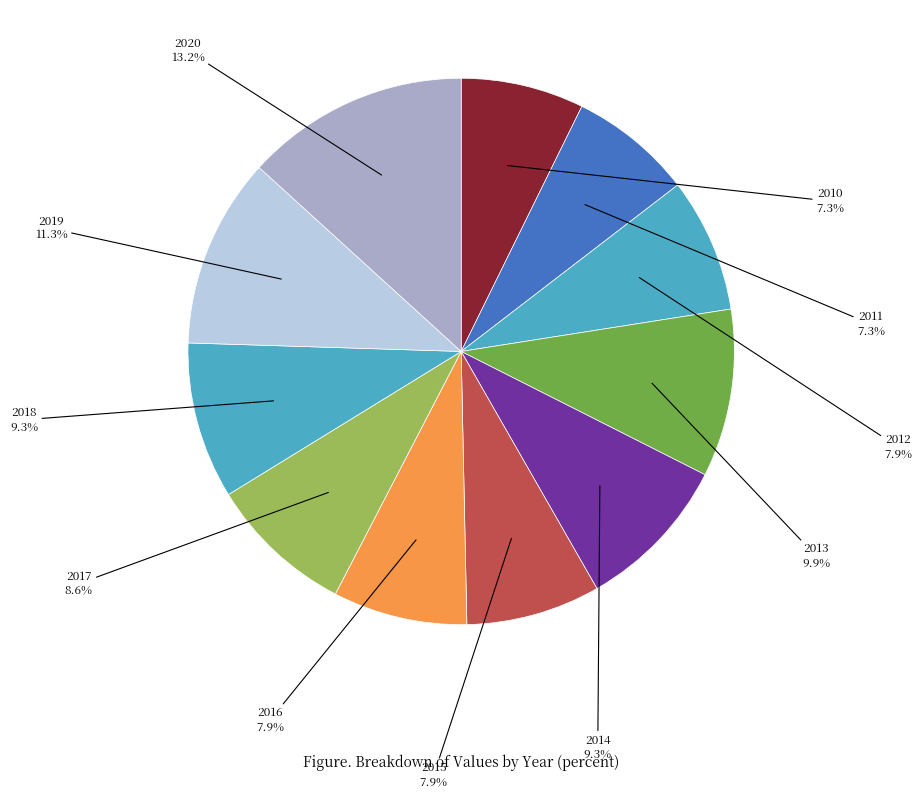

Is there any slice that represents more than half of the pie?

No